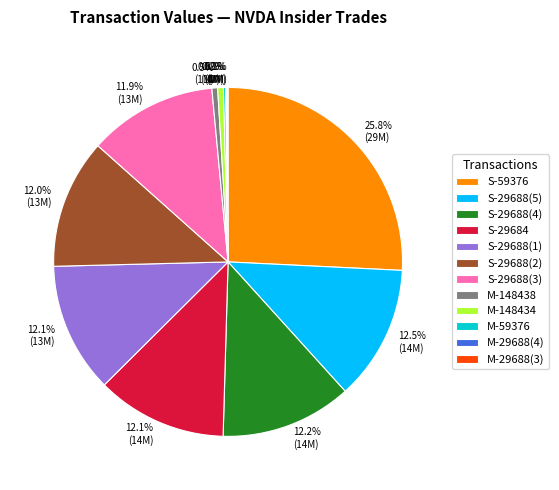

What portion of the pie excludes M-148434?

99.5%